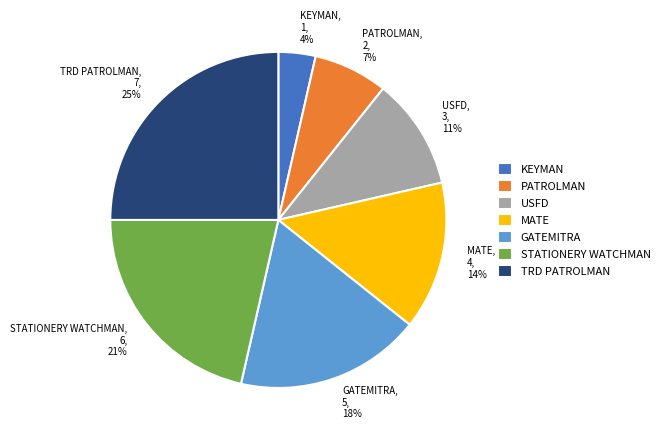

Between KEYMAN, 1, 4% and STATIONERY WATCHMAN, 6, 21%, which is larger?

STATIONERY WATCHMAN, 6, 21%